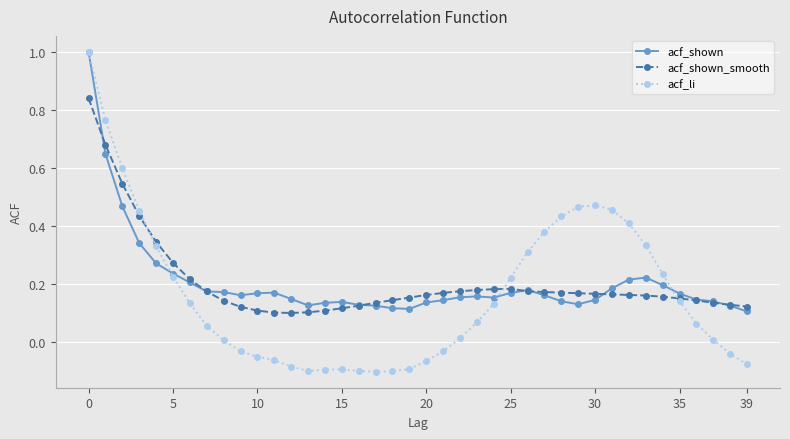

What is the greatest value displayed?

1.0